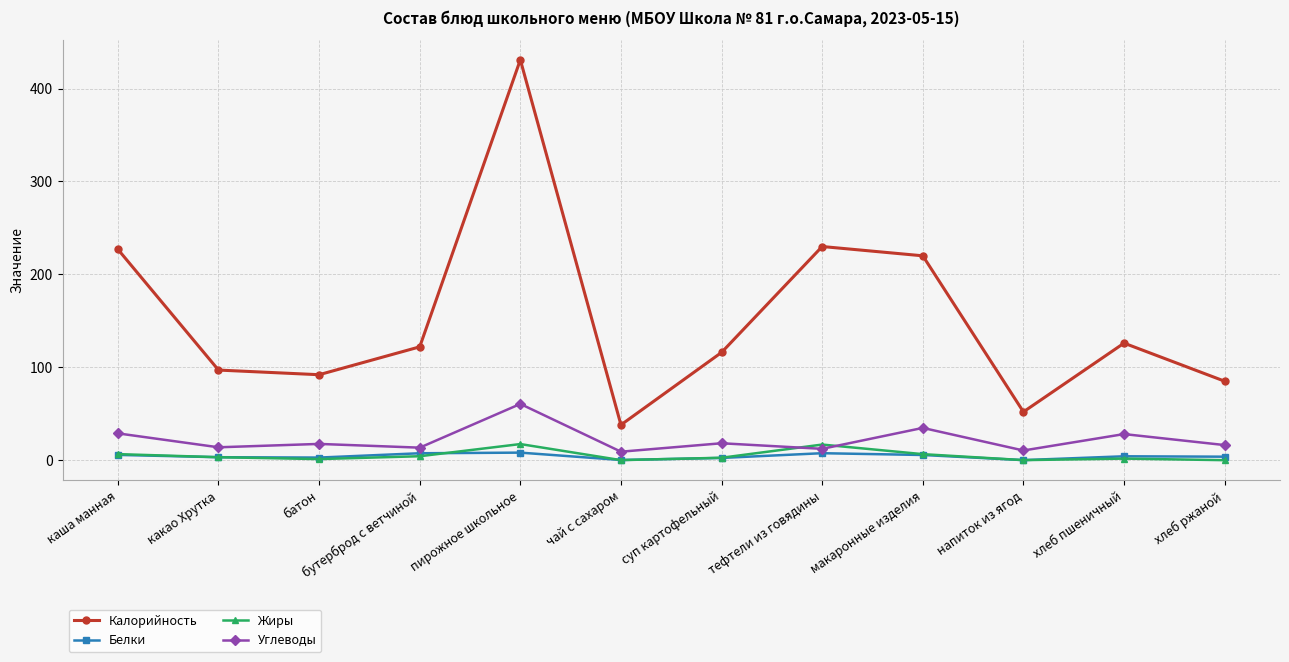

True or false: Углеводы and Белки intersect in this chart.

False